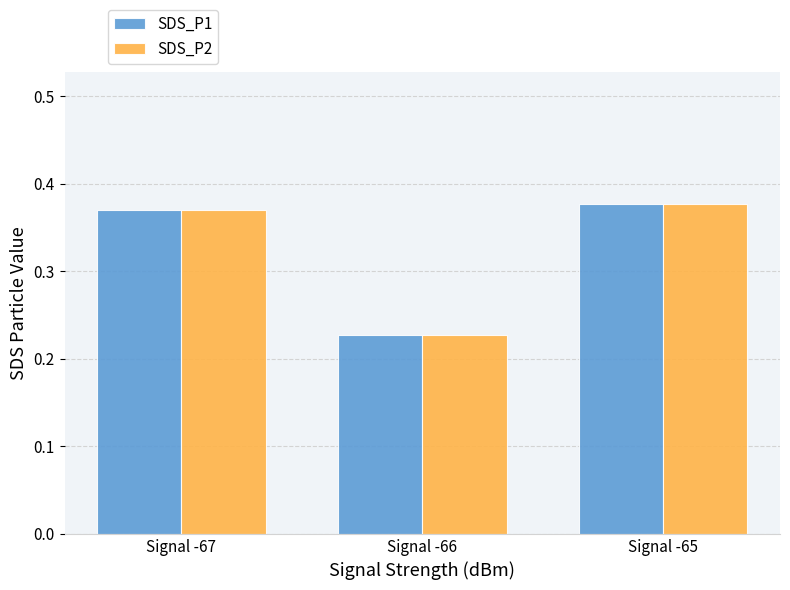

Which category has the lowest value in the SDS_P2 series?

Signal -66